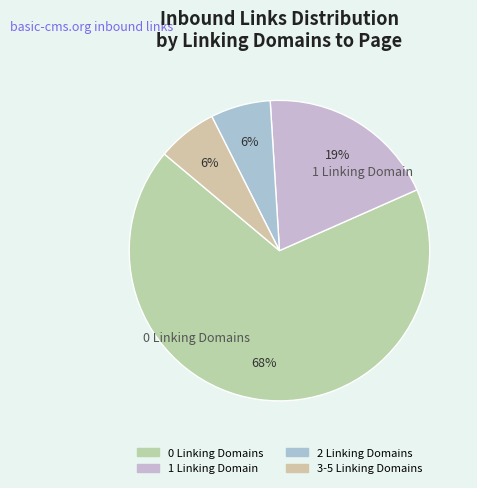

How many slices are in this pie chart?

4